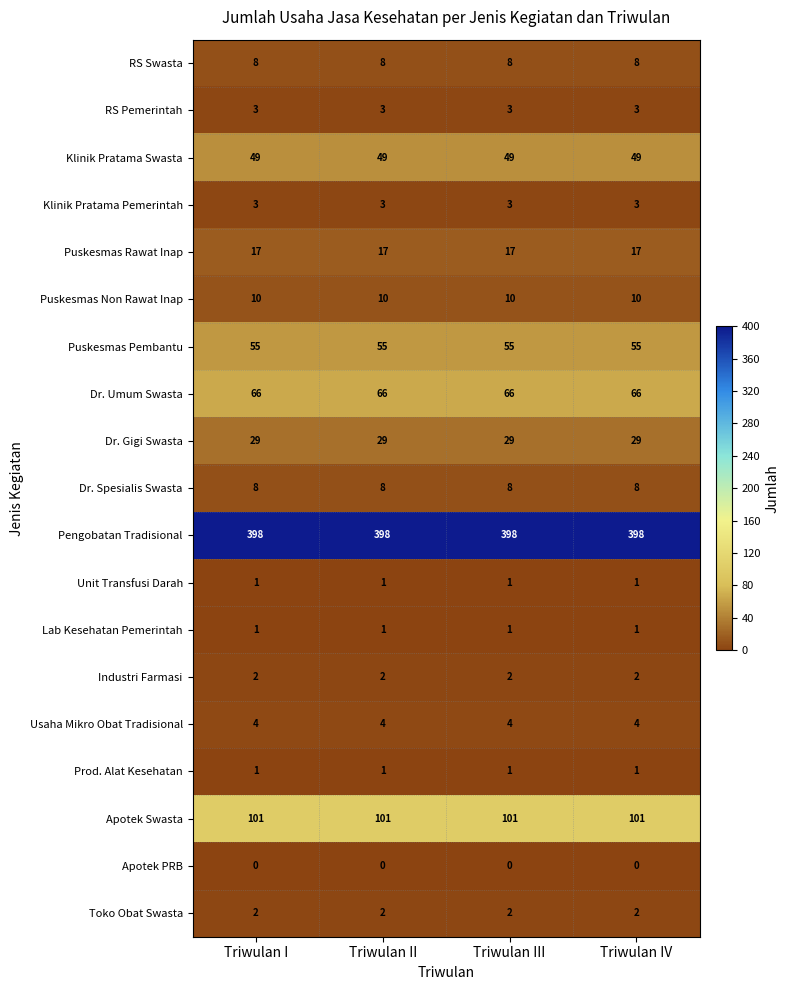

How many data points does each series have?

4